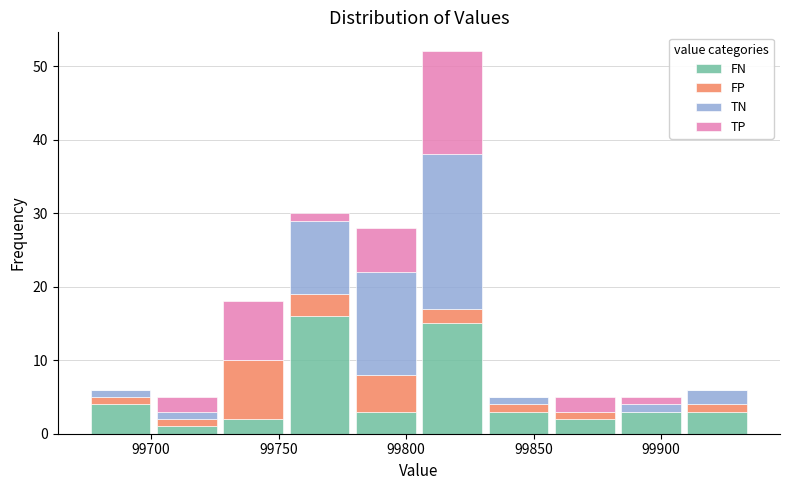

Reading left to right, list every stacked bar in this chart as the range it spans on the x-axis followed by its total height. Neither the bar edges nor the heights are printed on the chart, so give them approximately, as read against the axes.

99675 to 99701: 6
99701 to 99727: 5
99727 to 99753: 18
99753 to 99779: 30
99779 to 99805: 28
99805 to 99831: 52
99831 to 99857: 5
99857 to 99883: 5
99883 to 99909: 5
99909 to 99935: 6